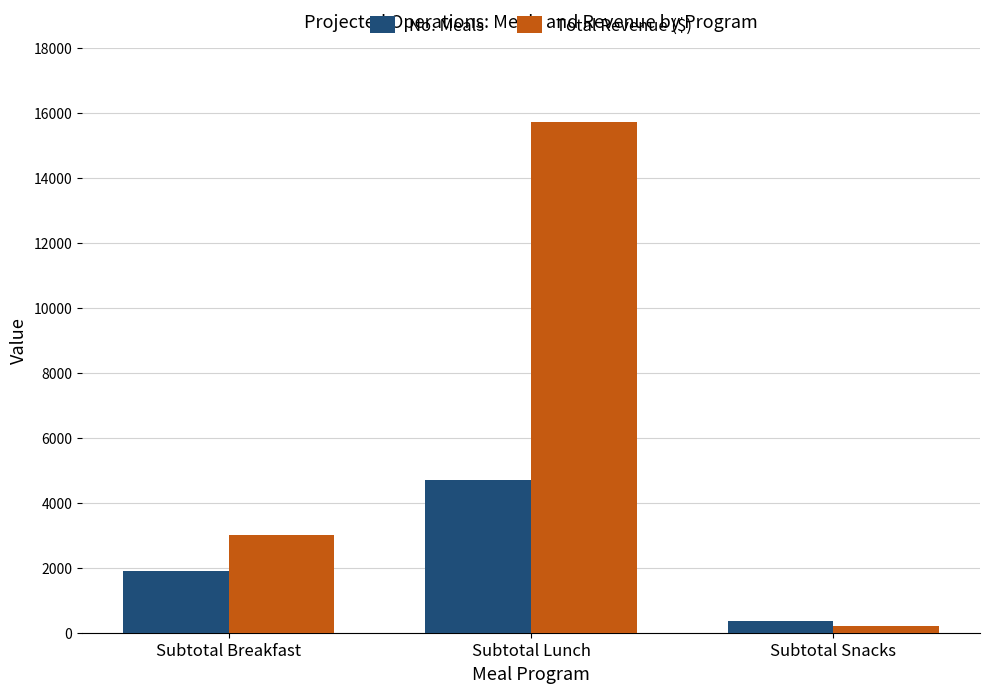

How many values in the Total Revenue ($) series are below 3015?

1